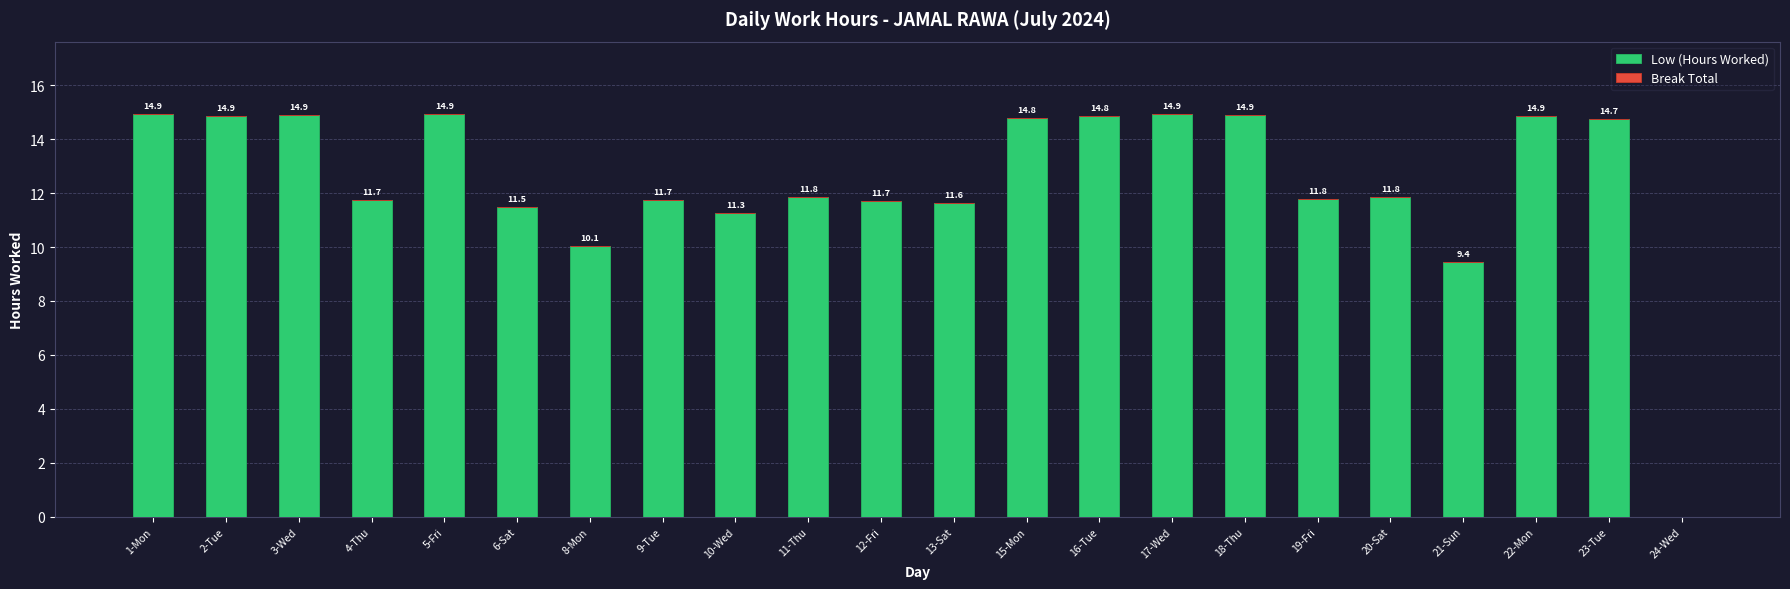

Between 22-Mon and 24-Wed, which is larger?

22-Mon